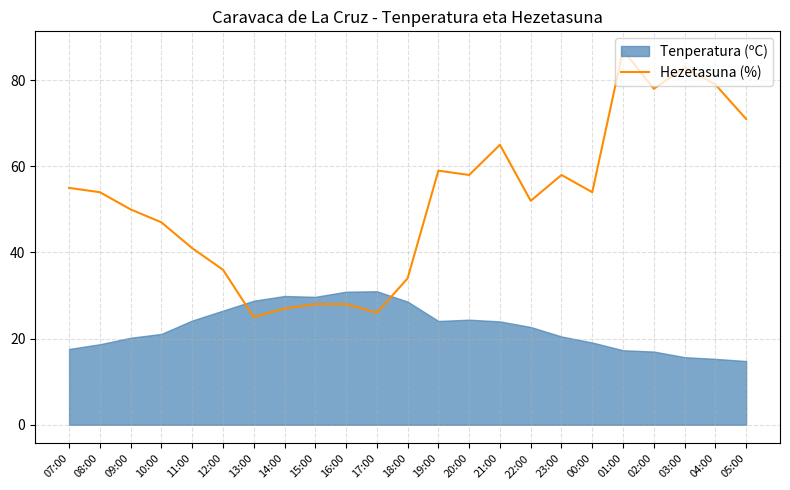

True or false: Hezetasuna (%) has a value of 26 at 17:00.

True